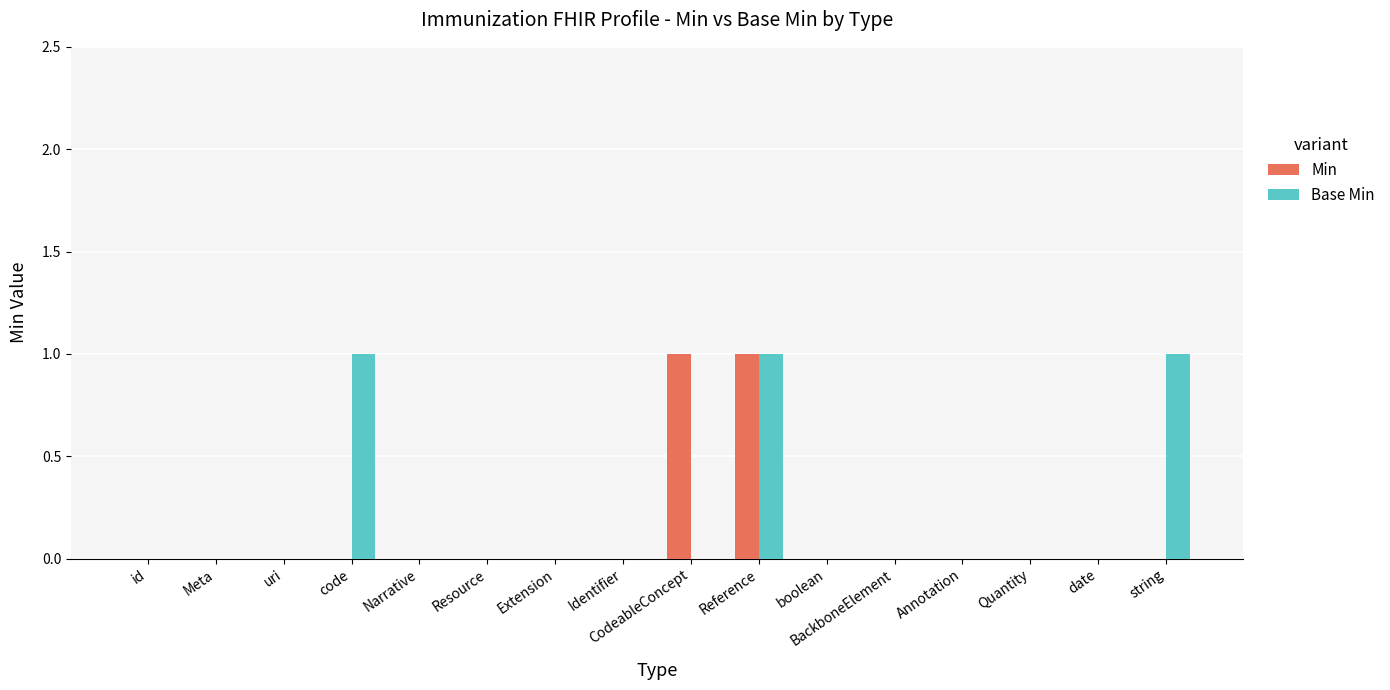

Reading left to right, transcribe all the data shown in this chart.

Min: 0	0	0	0	0	0	0	0	1	1	0	0	0	0	0	0
Base Min: 0	0	0	1	0	0	0	0	0	1	0	0	0	0	0	1